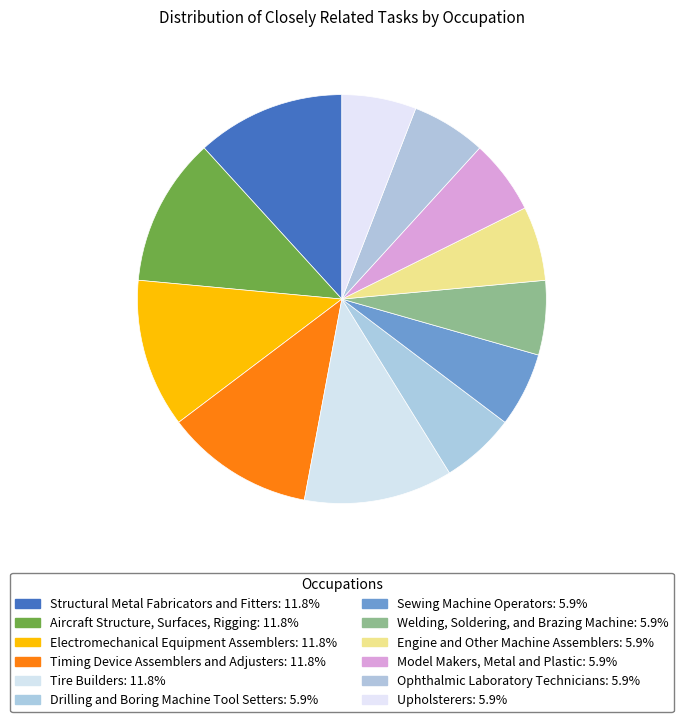

Which category has the biggest portion of the pie?

Structural Metal Fabricators and Fitters